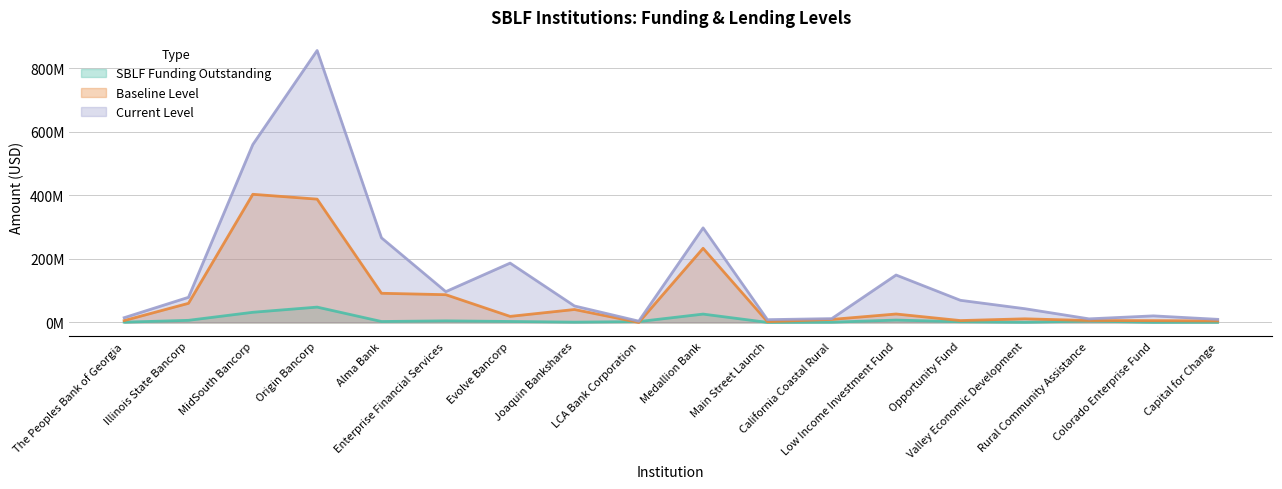

The value of Baseline Level at MidSouth Bancorp is 172687217. True or false?

False